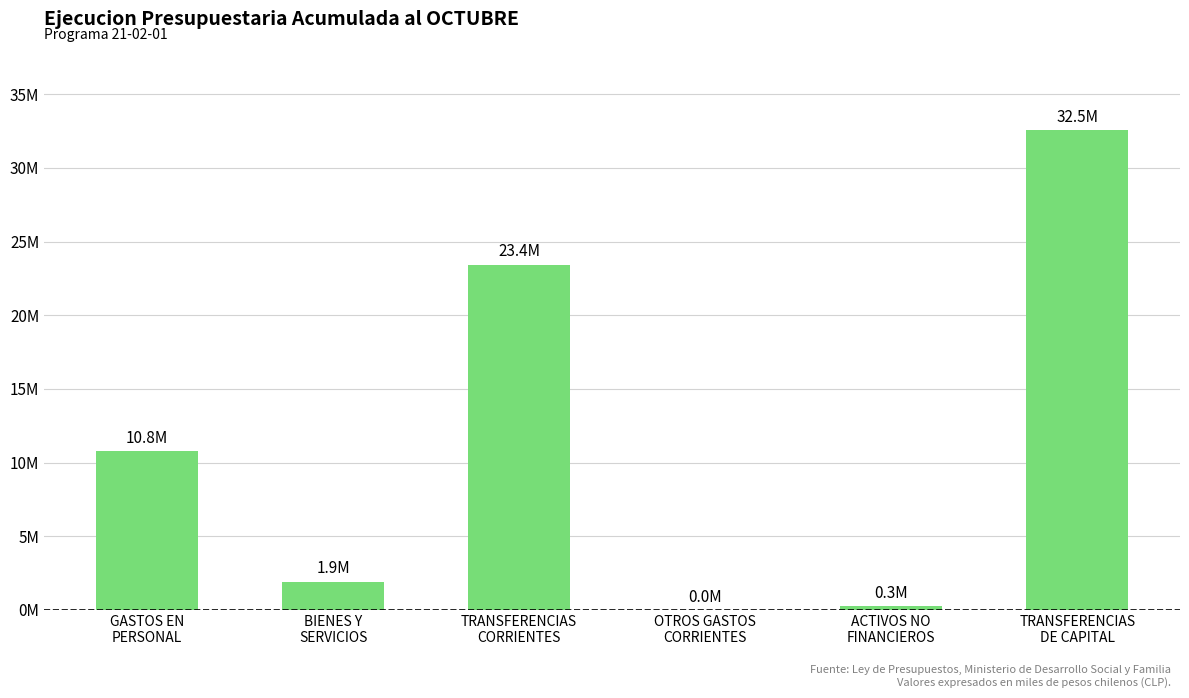

What is the sum of all values?

68929561